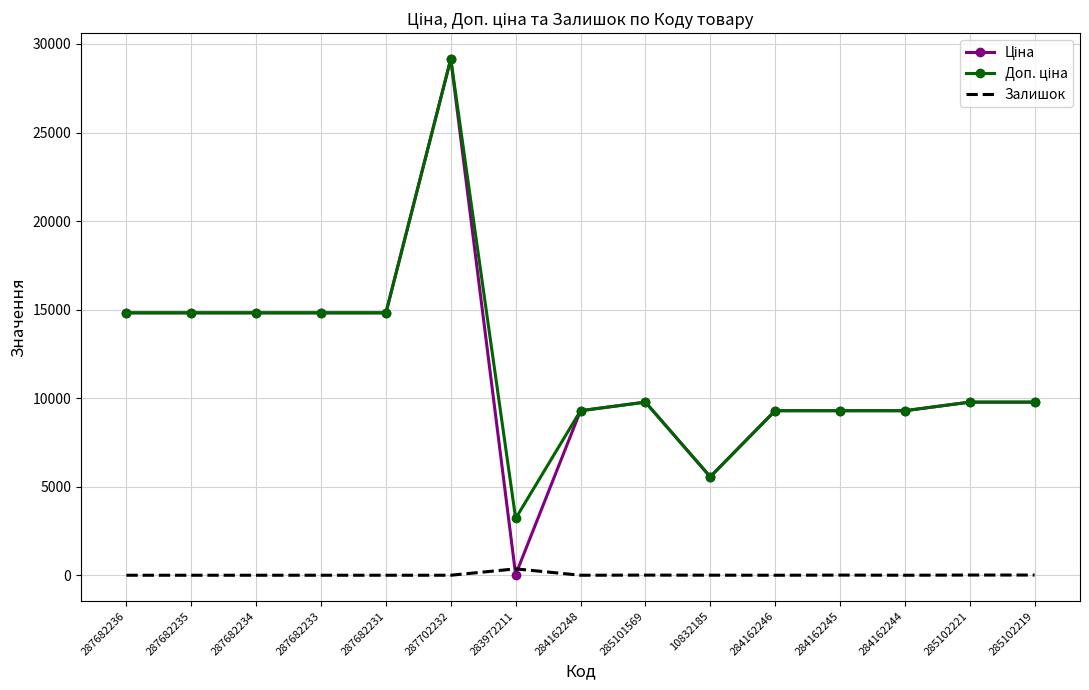

What is the total value across all series at 287702232?

58304.6